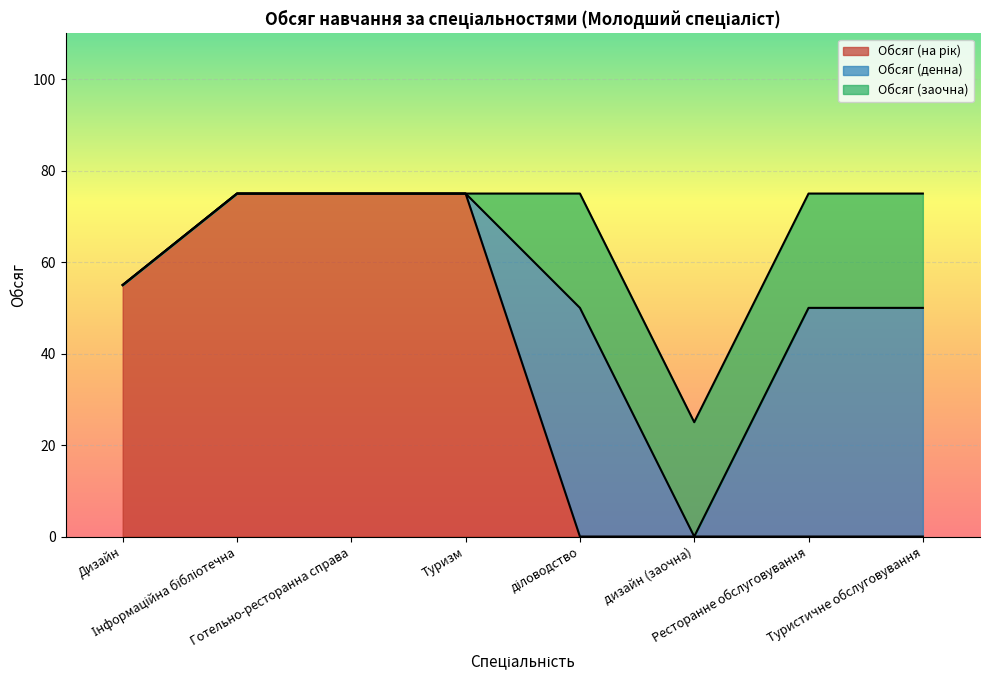

Reading right to left, list all the values displayed in this chart.

Обсяг (на рік): Туристичне обслуговування=0	Ресторанне обслуговування=0	дизайн (заочна)=0	діловодство=0	Туризм=75	Готельно-ресторанна справа=75	Інформаційна бібліотечна=75	Дизайн=55
Обсяг (денна): Туристичне обслуговування=50	Ресторанне обслуговування=50	дизайн (заочна)=0	діловодство=50	Туризм=0	Готельно-ресторанна справа=0	Інформаційна бібліотечна=0	Дизайн=0
Обсяг (заочна): Туристичне обслуговування=25	Ресторанне обслуговування=25	дизайн (заочна)=25	діловодство=25	Туризм=0	Готельно-ресторанна справа=0	Інформаційна бібліотечна=0	Дизайн=0